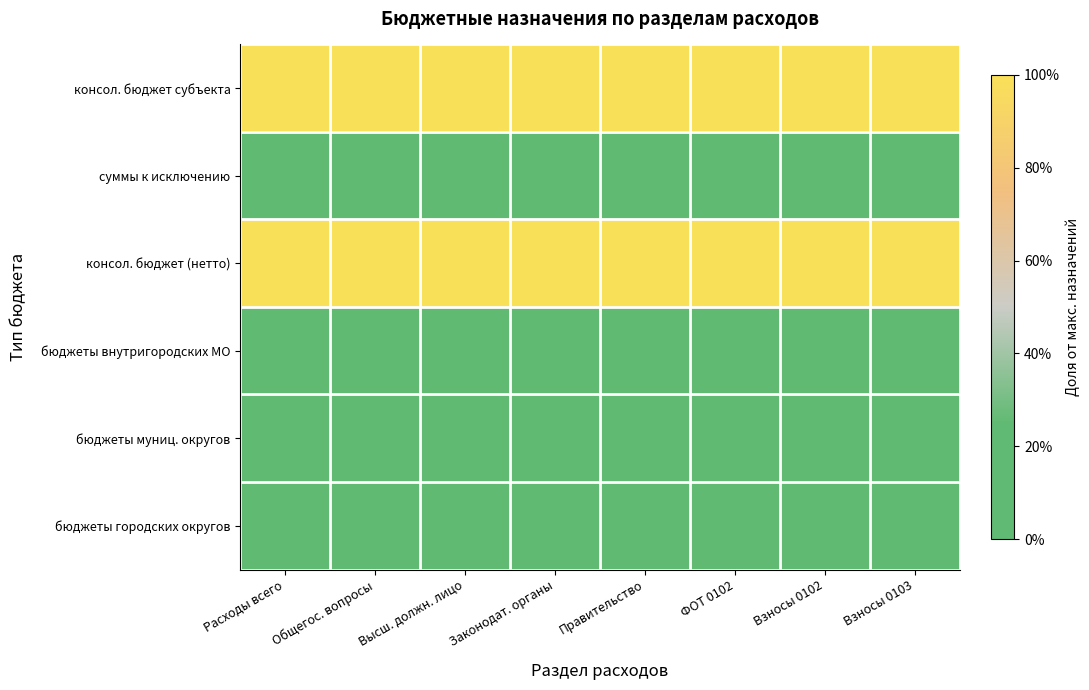

Between Общегос. вопросы and Расходы всего, which is larger?

Общегос. вопросы